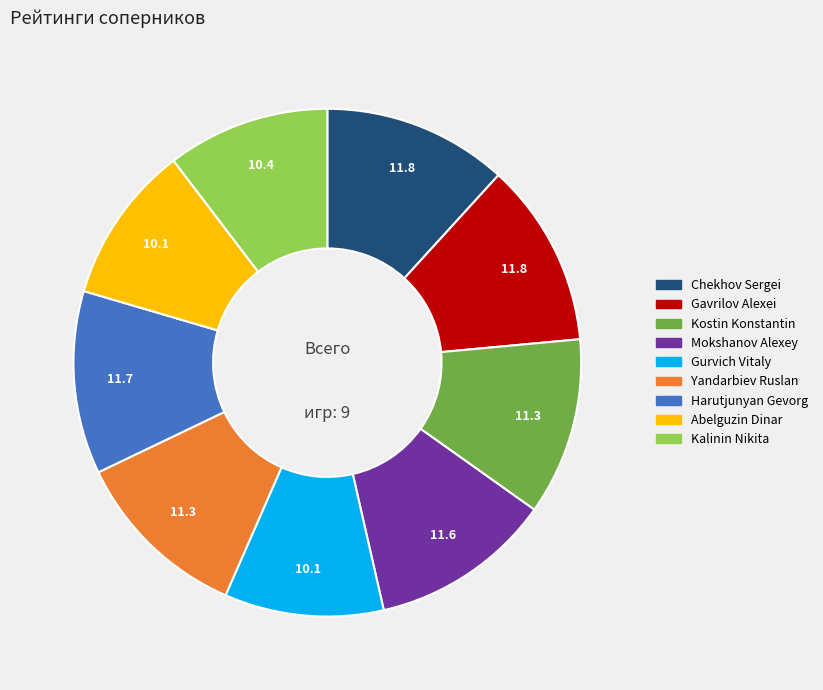

True or false: Kalinin Nikita accounts for 18% of the total.

False